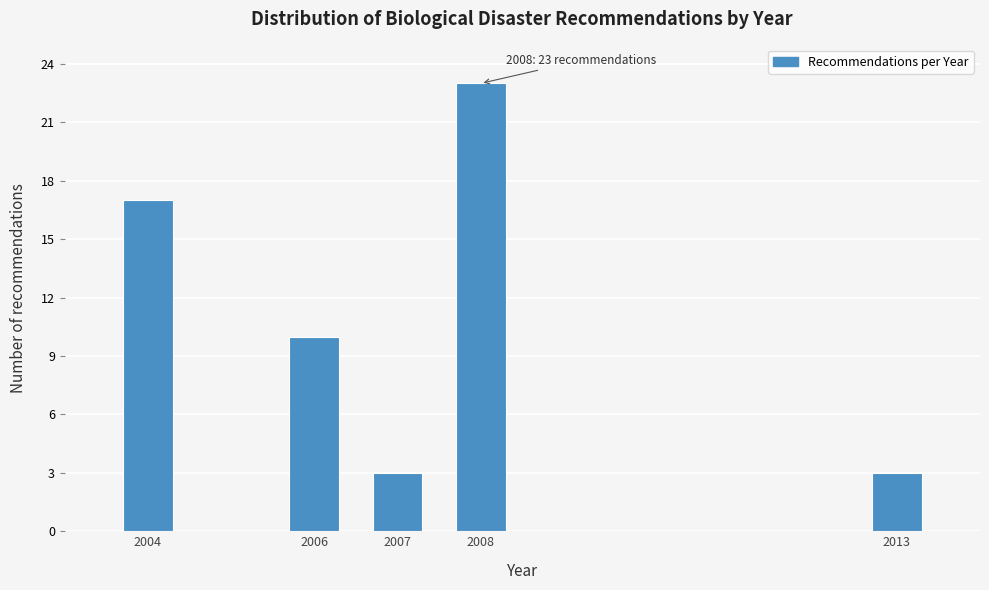

Reading right to left, transcribe all the data shown in this chart.

2013=3	2008=23	2007=3	2006=10	2004=17